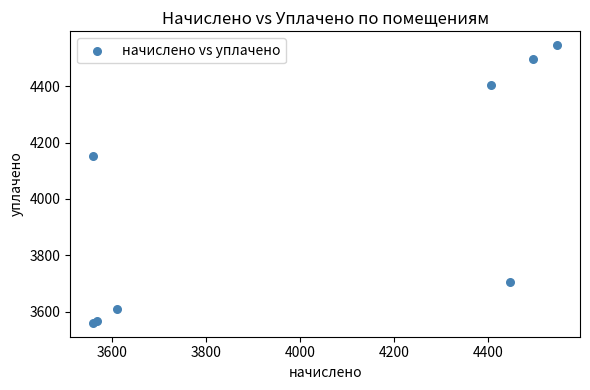

What Y value in the scatter plot is closest to 4053?

4153.8